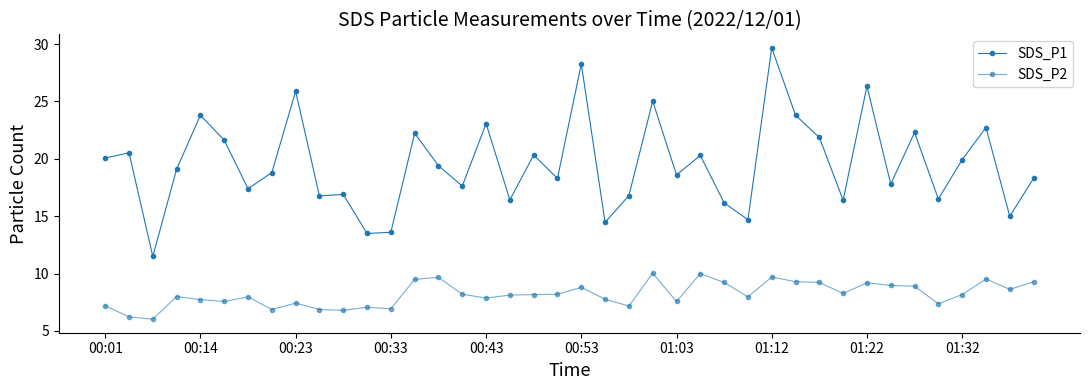

How many lines are shown in the chart?

2